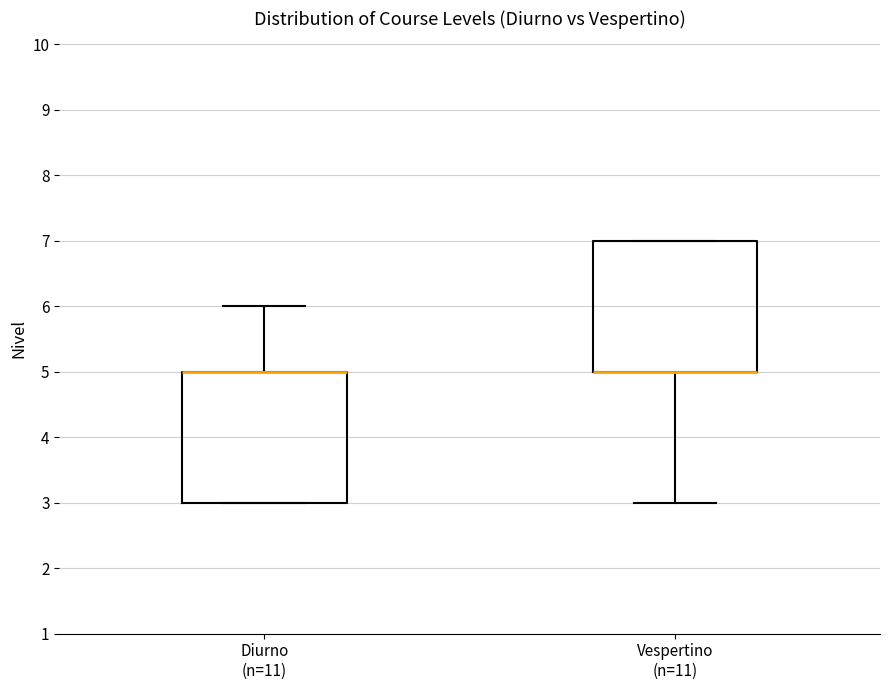

Reading left to right, read every box against the y-axis: the position of its median line, the range the box covers, and the ends of its whiskers. The values are not printed on the chart, so give them approximately, as read against the axis.

Diurno (n=11): median 5 (drawn on the box's upper edge), box 3 to 5, whiskers 3 to 6
Vespertino (n=11): median 5 (drawn on the box's lower edge), box 5 to 7, whiskers 3 to 7